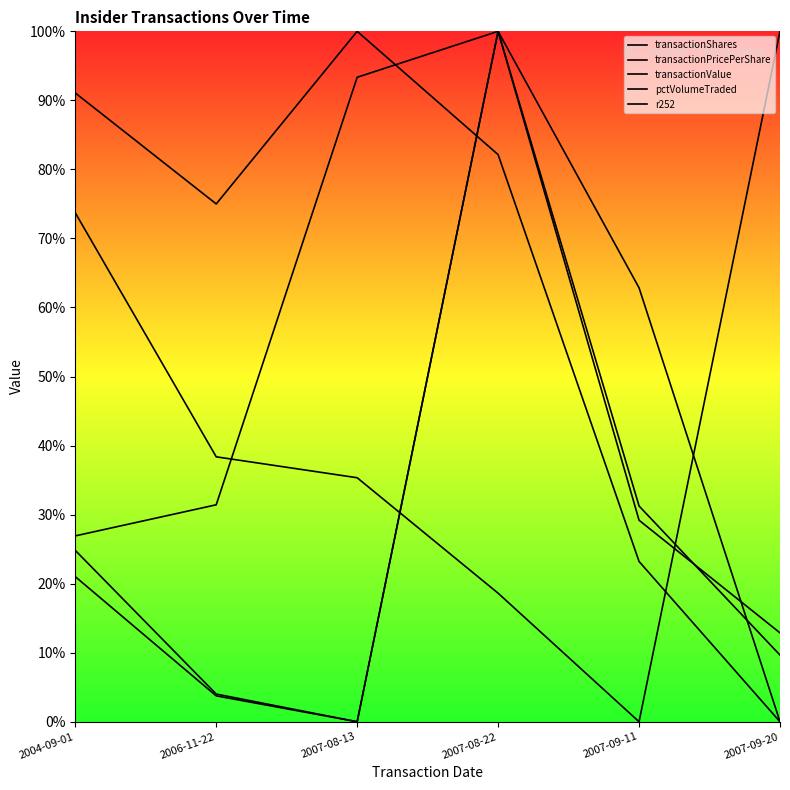

What is the value of the transactionPricePerShare point at the 2nd from the left?

0.4